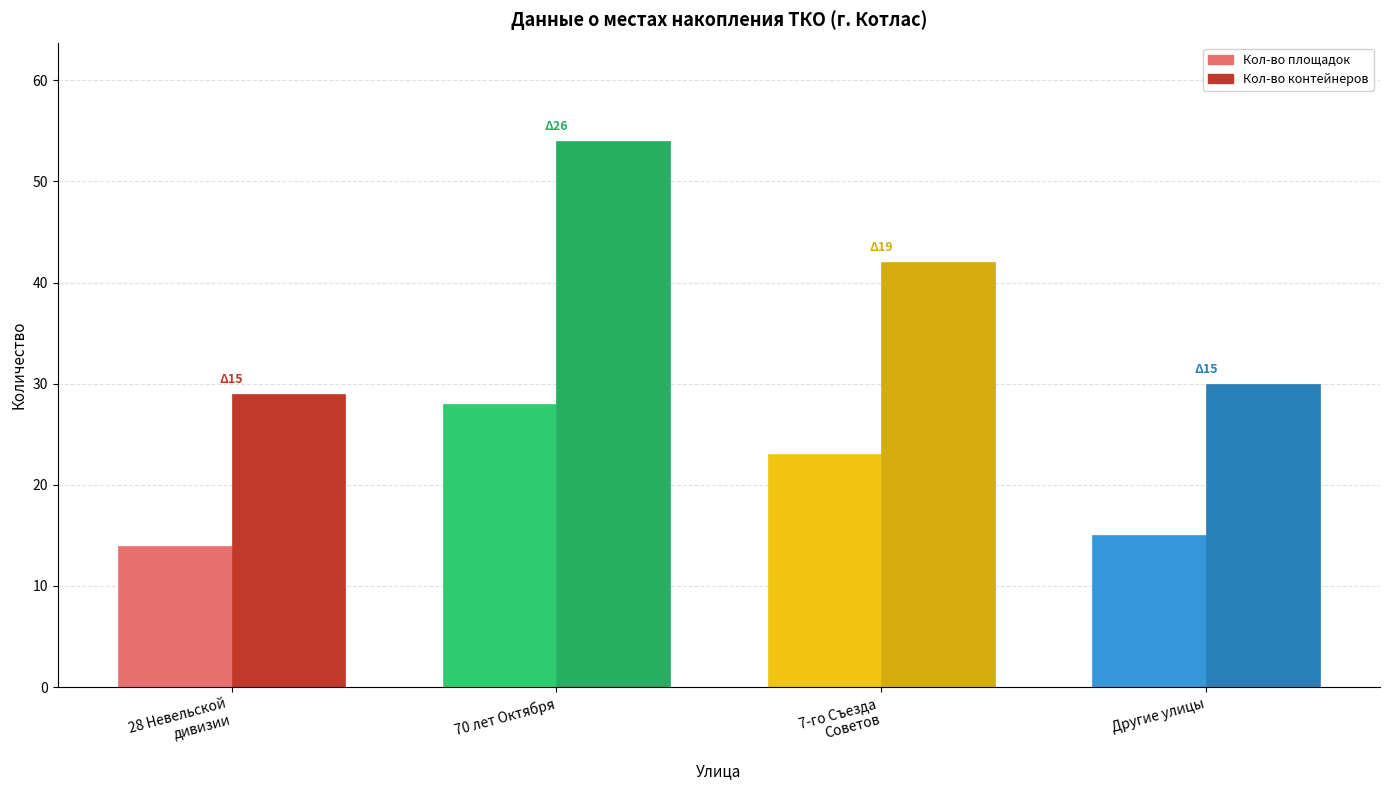

What are all the series names shown in the legend?

Кол-во площадок, Кол-во контейнеров